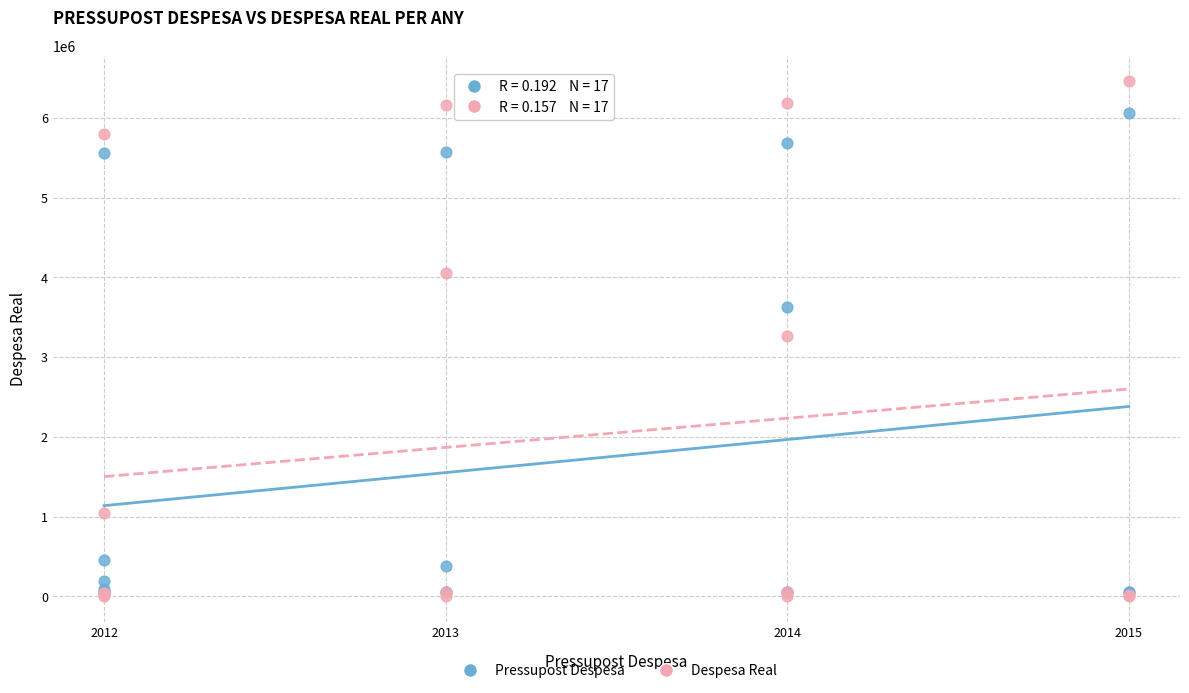

What are all the series names shown in the legend?

Pressupost Despesa, Despesa Real